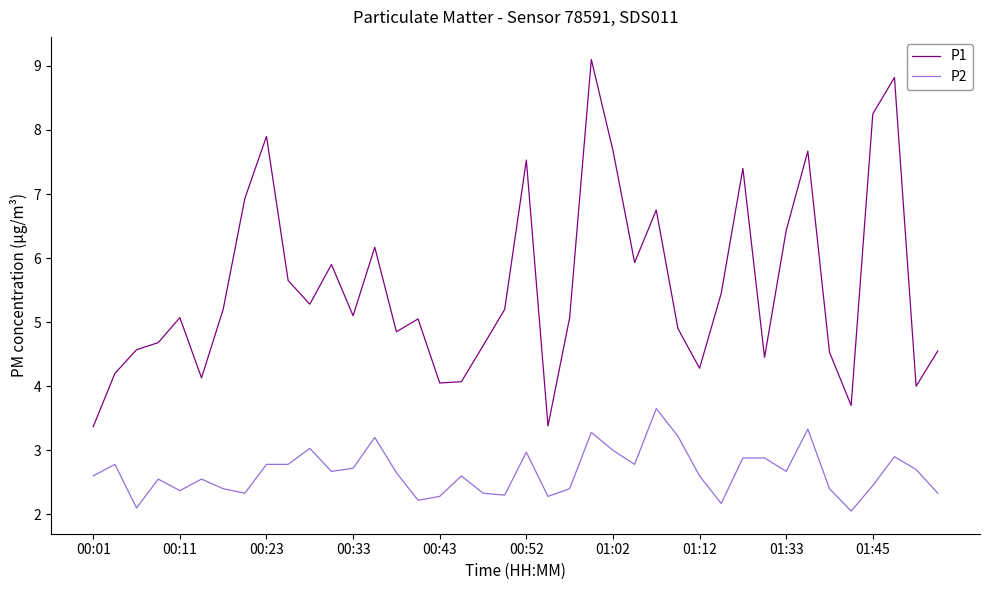

True or false: P2 and P1 cross at least once.

False